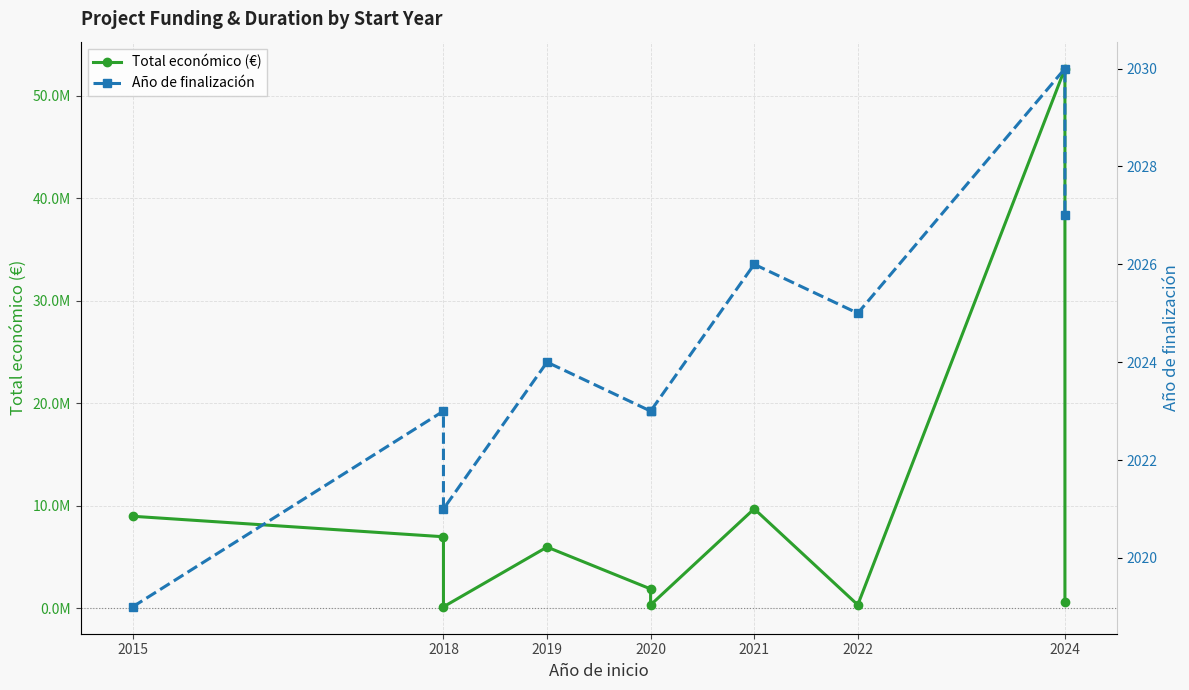

What are all the series names shown in the legend?

Total económico (€), Año de finalización